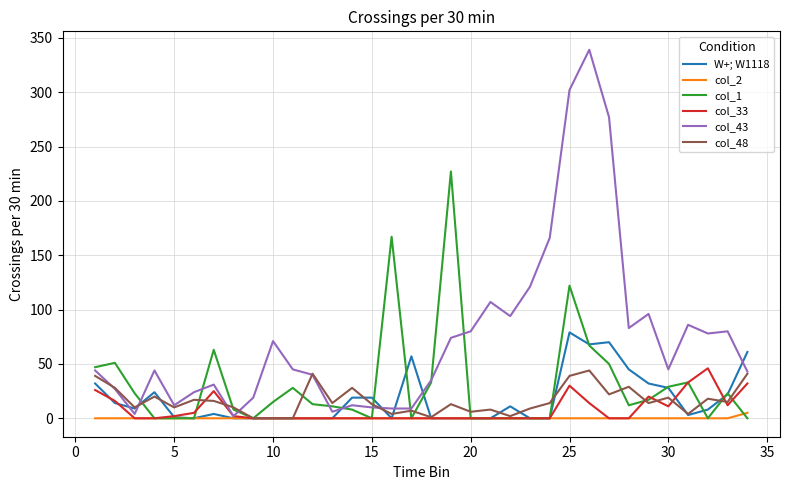

How many lines are shown in the chart?

6